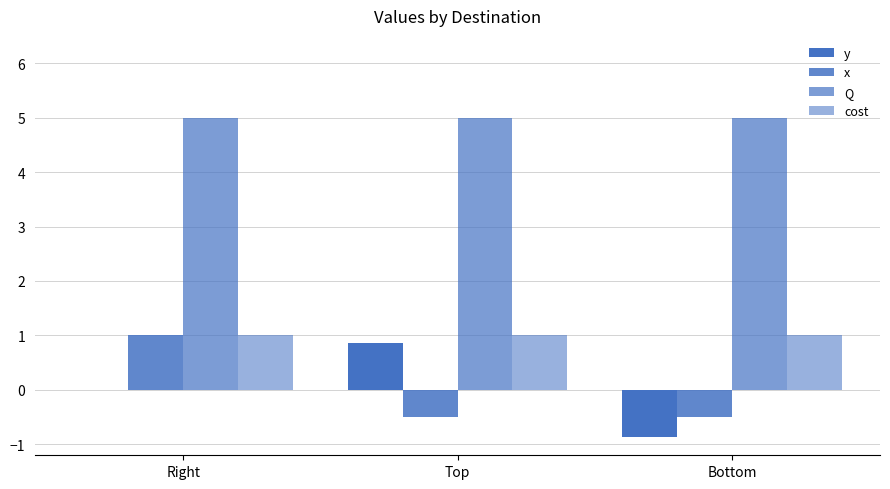

What is the maximum value for Q?

5.0